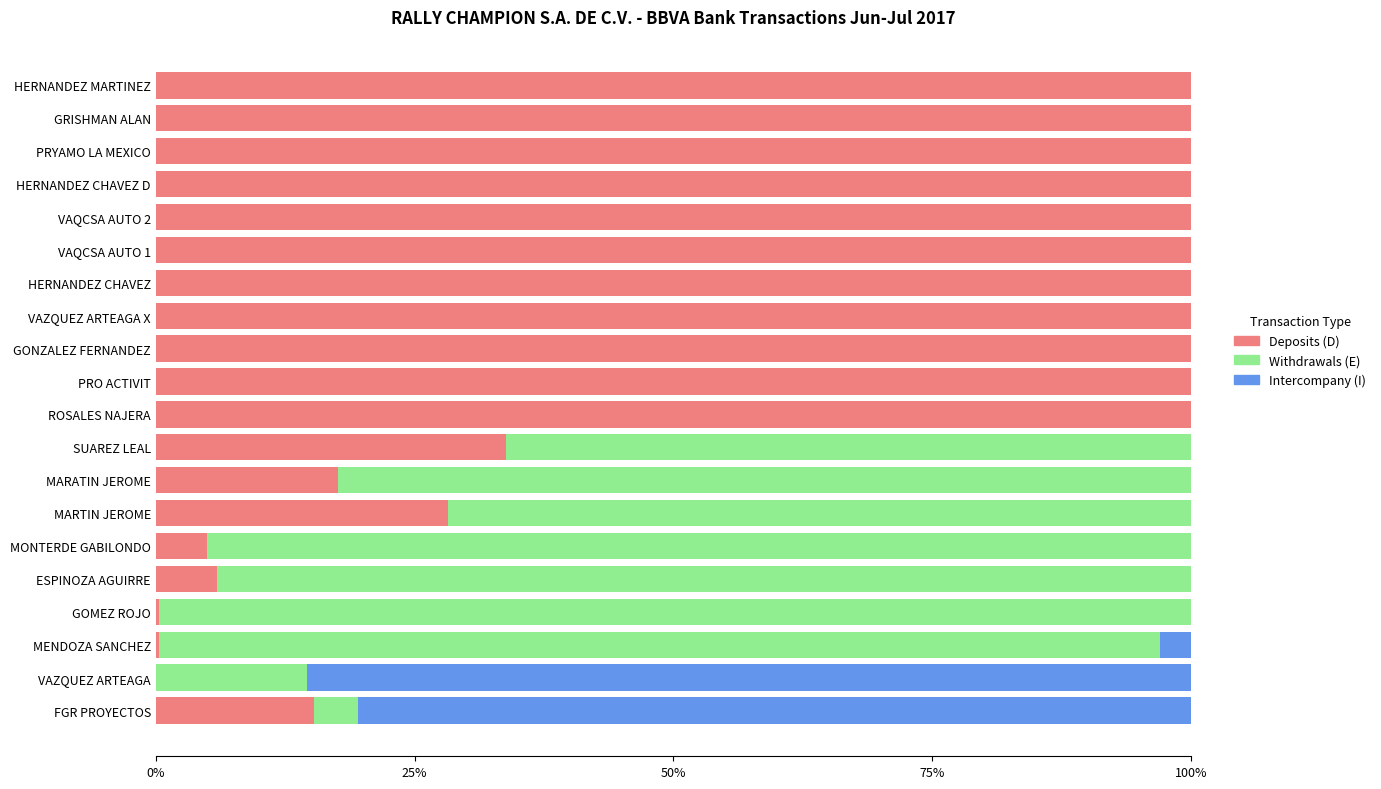

What is the sum of all Deposits (D) values?

1206.5